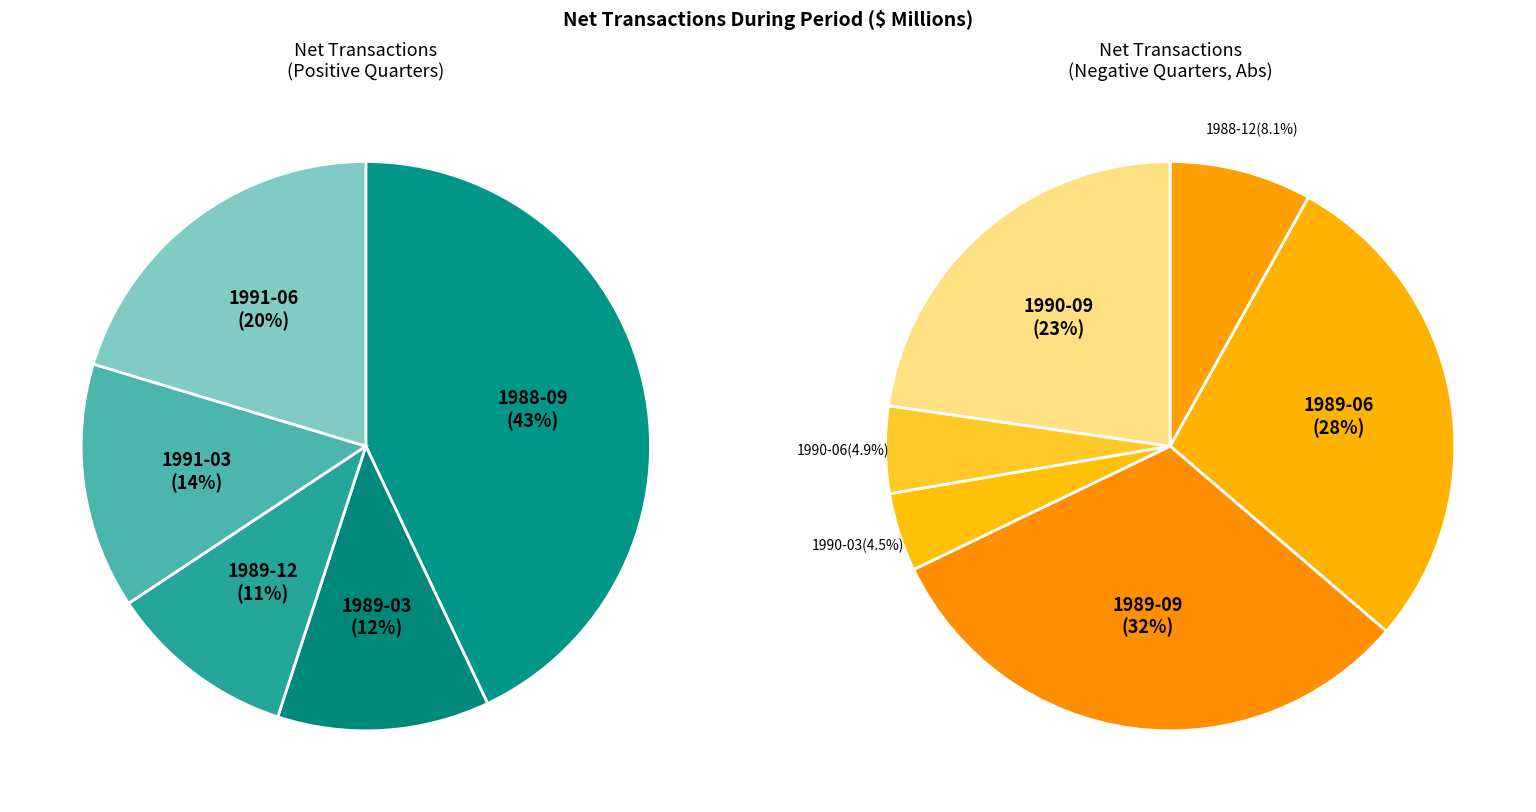

Which category has the biggest portion of the pie?

1988-09